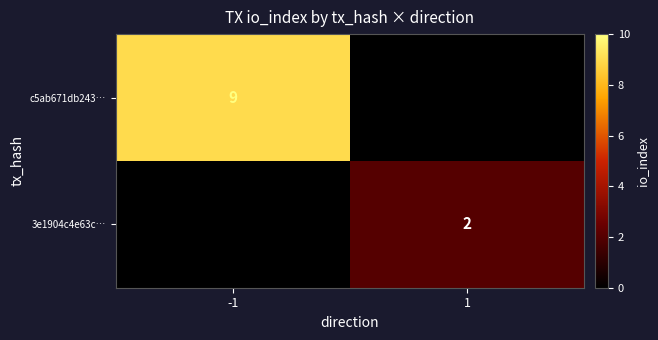

Rank the series by their maximum value, from highest to lowest.

c5ab671db243…, 3e1904c4e63c…